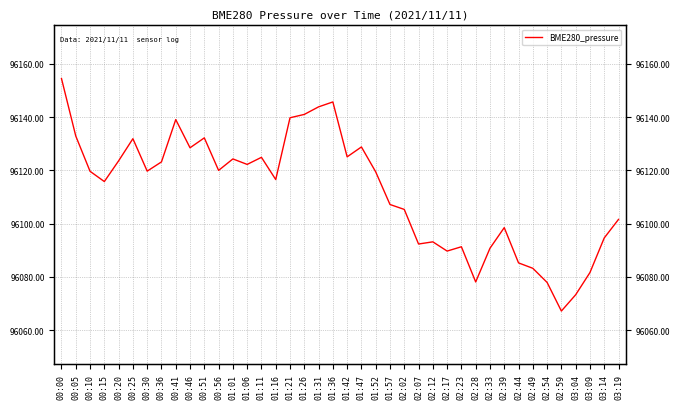

At which category does the chart reach its peak across all series?

00:00